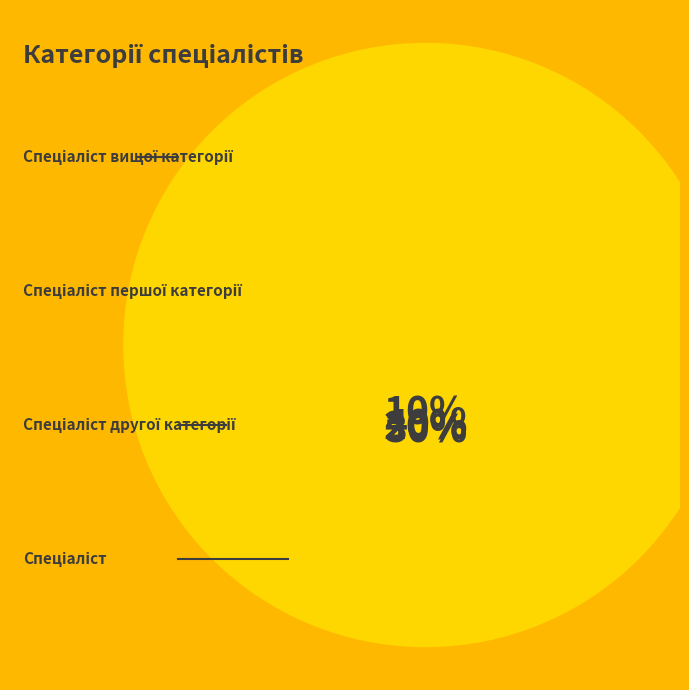

What percentage is the Спеціаліст другої категорії slice, to the nearest percent?

20%